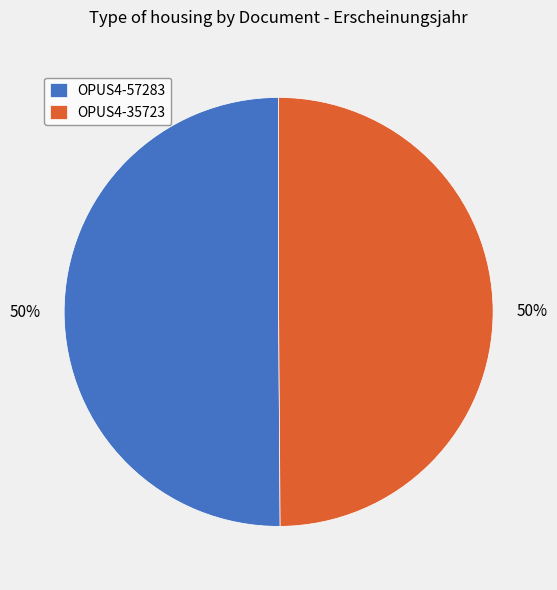

Count the number of slices in the pie.

2